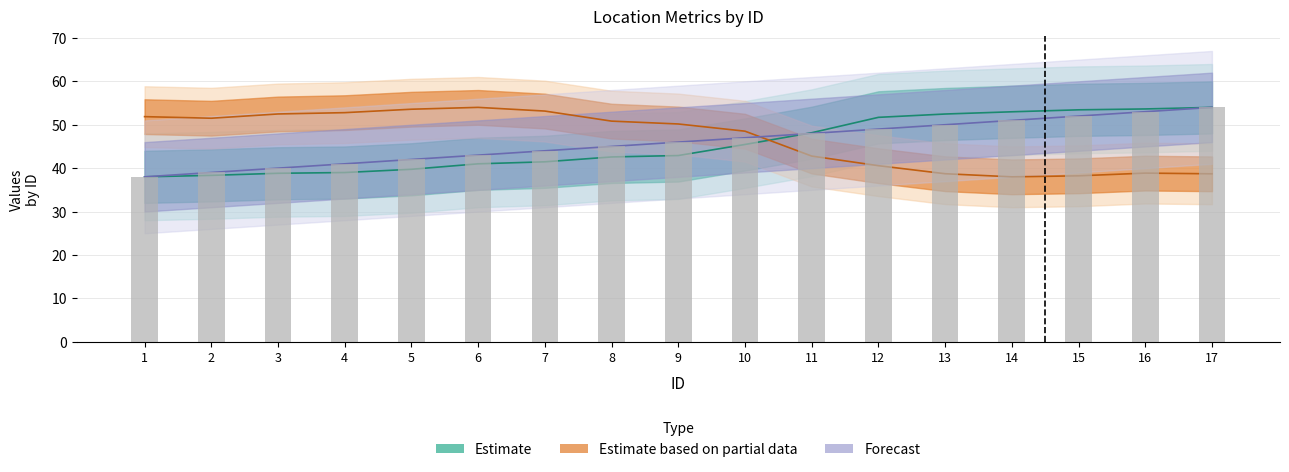

Reading right to left, what are all the values shown in this chart?

lat: 17=54.0	16=53.6	15=53.4	14=53.0	13=52.5	12=51.7	11=48.2	10=45.5	9=42.9	8=42.6	7=41.5	6=41.0	5=39.7	4=39.0	3=38.8	2=38.3	1=38.0
lon: 17=38.7	16=38.9	15=38.2	14=38.0	13=38.7	12=40.6	11=42.8	10=48.5	9=50.2	8=50.8	7=53.2	6=54.0	5=53.6	4=52.8	3=52.5	2=51.5	1=51.9
Point: 17=54.0	16=53.0	15=52.0	14=51.0	13=50.0	12=49.0	11=48.0	10=47.0	9=46.0	8=45.0	7=44.0	6=43.0	5=42.0	4=41.0	3=40.0	2=39.0	1=38.0